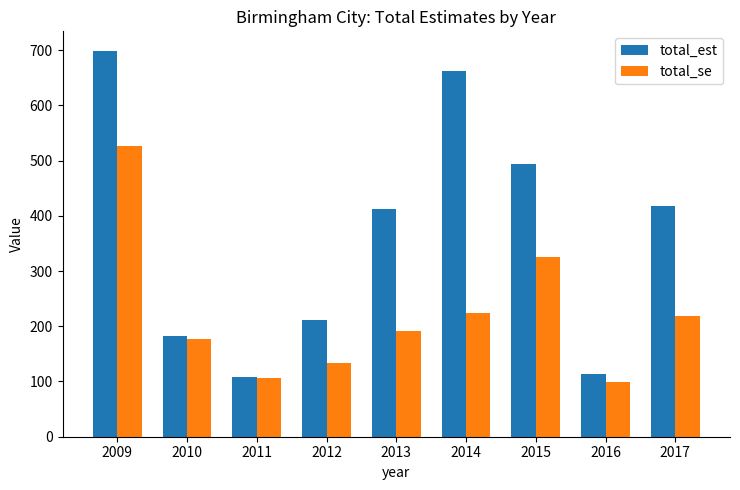

Which category has the lowest value across all series?

2016